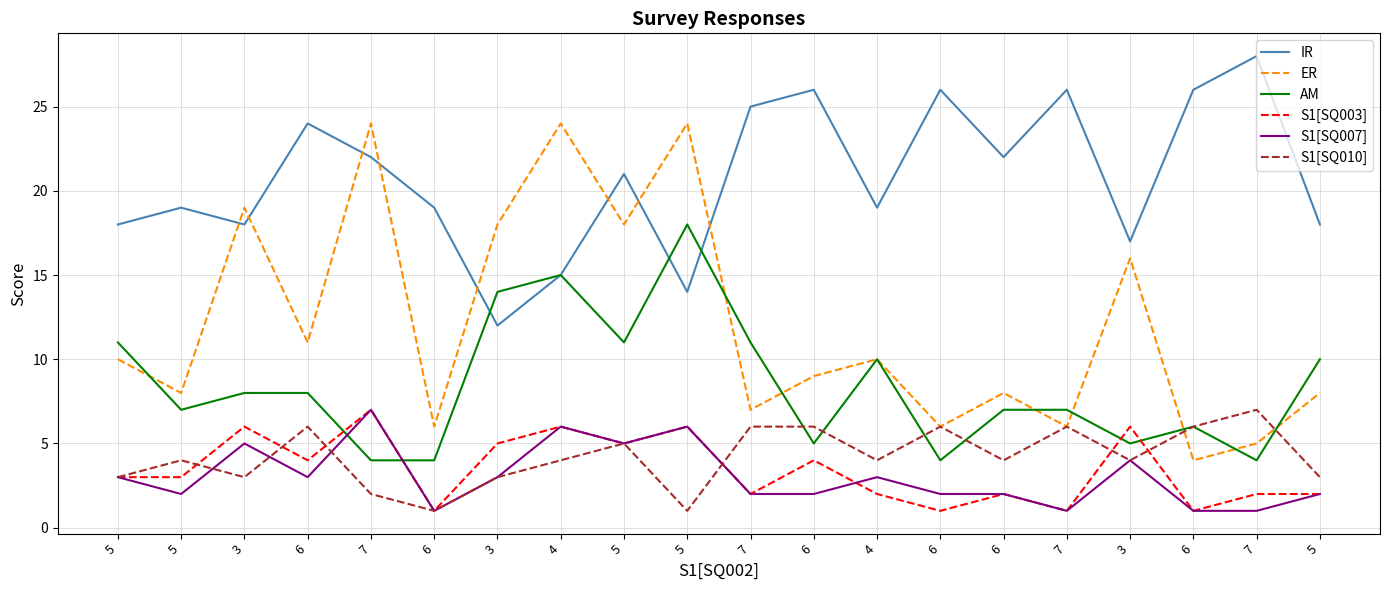

How many categories are shown in the chart?

20